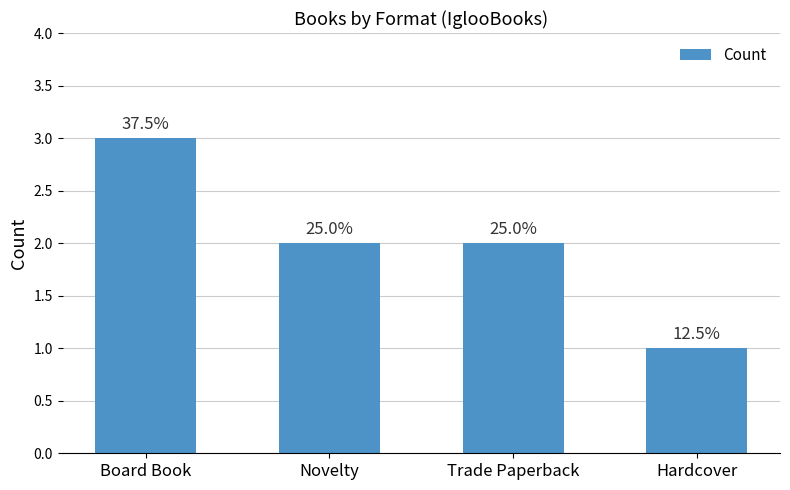

Does the chart contain any negative values?

No